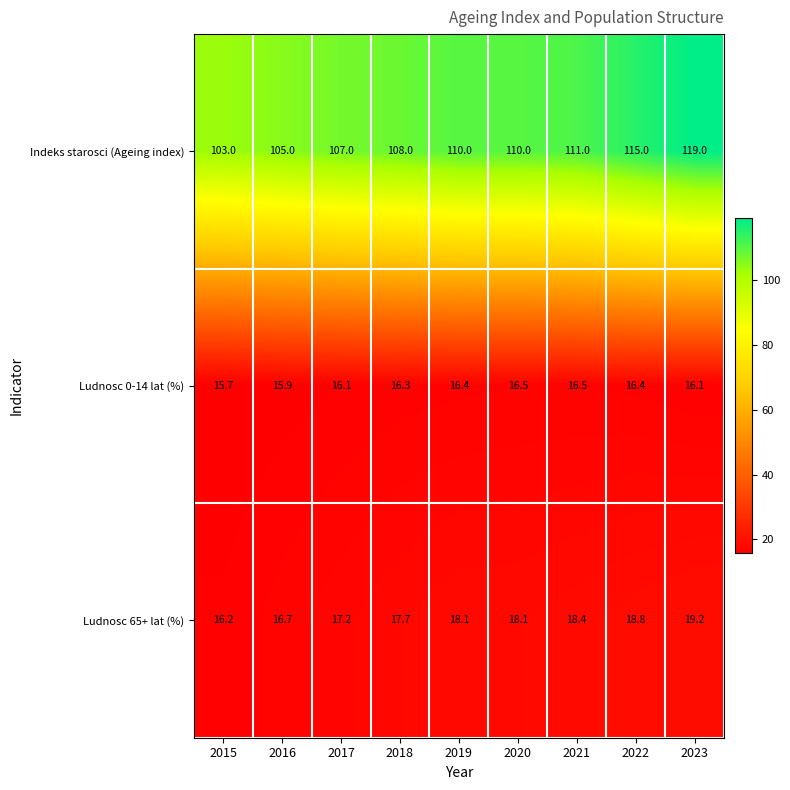

The value of Ludnosc 0-14 lat (%) at 2016 is 15.9. True or false?

True